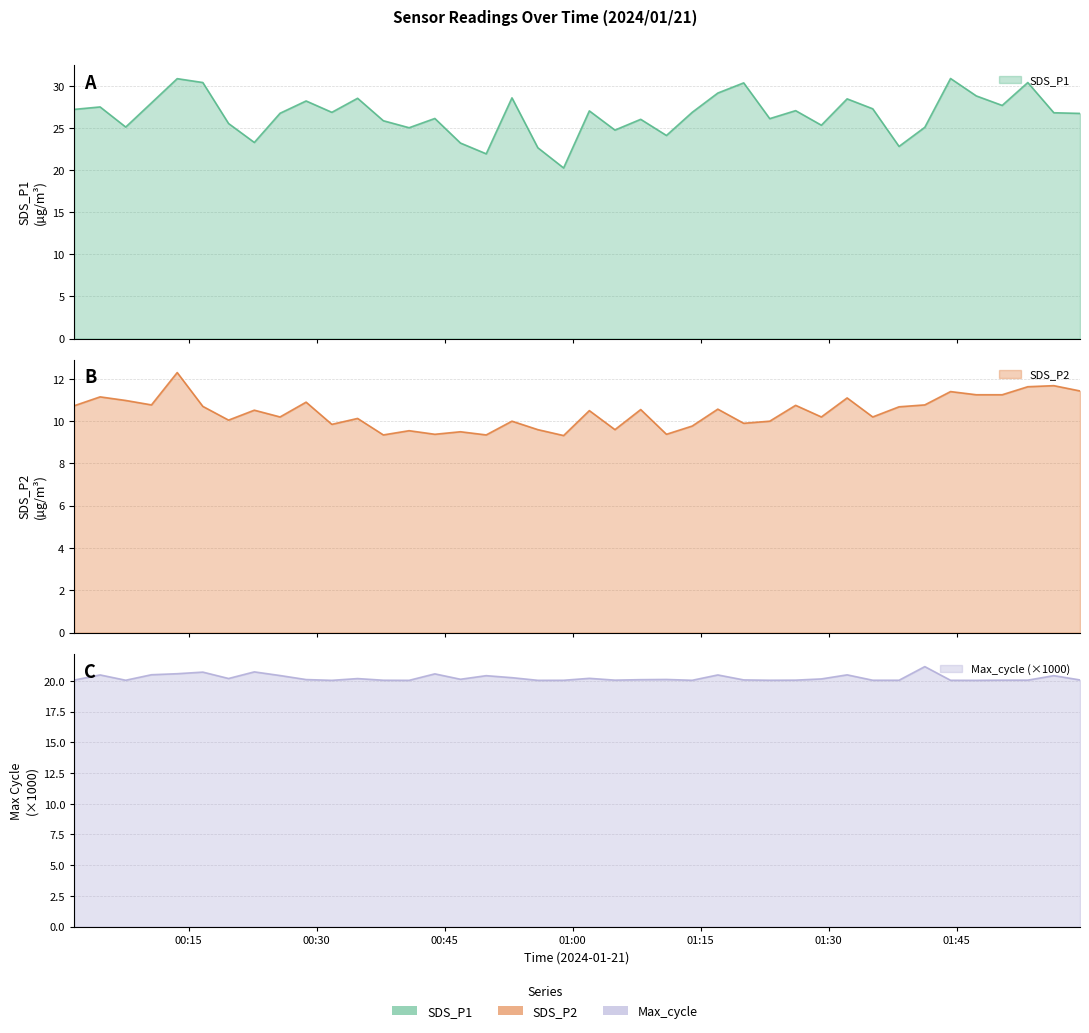

Which series has the largest total across all categories?

SDS_P1